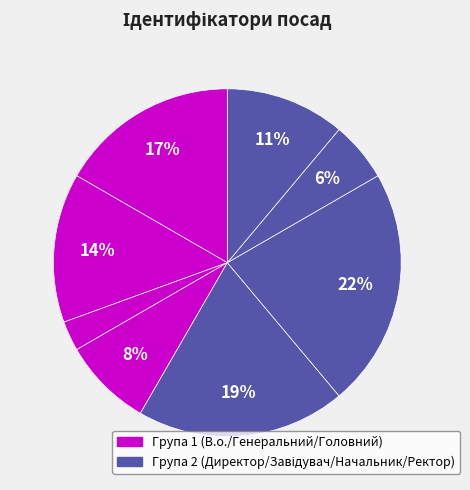

Count the number of slices in the pie.

8